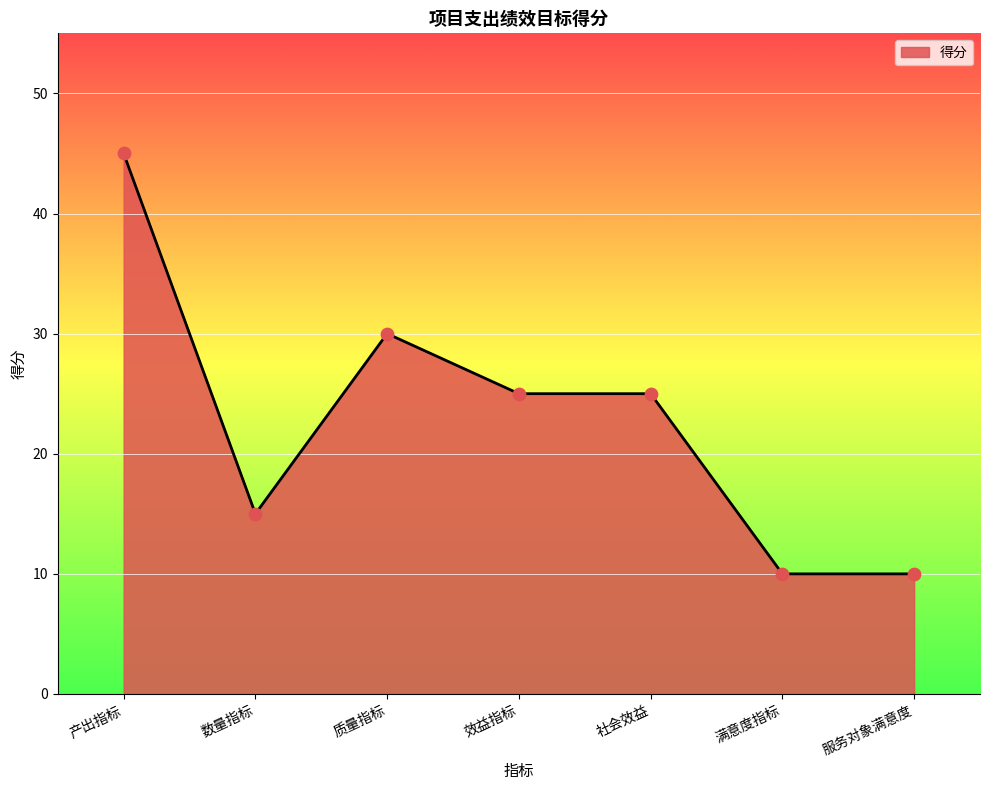

What is the change in value from 效益指标 to 满意度指标?

-15